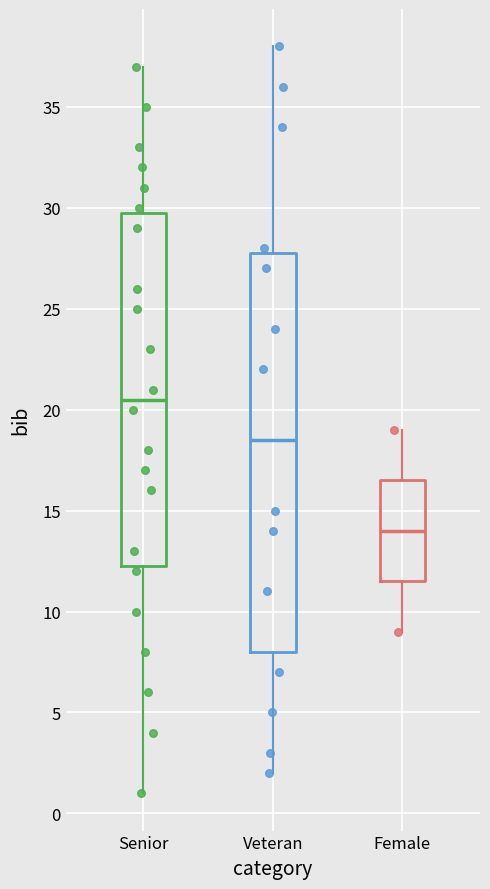

Which box's median line is the highest?

Senior